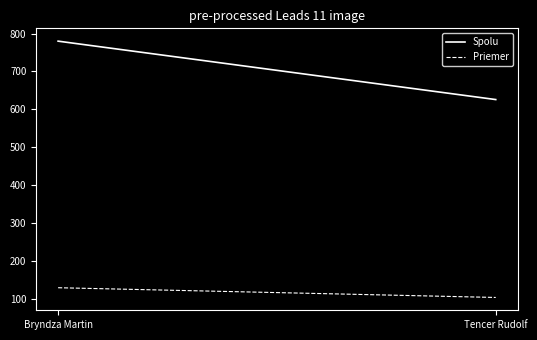

Does the chart display data point markers on the line(s)?

No